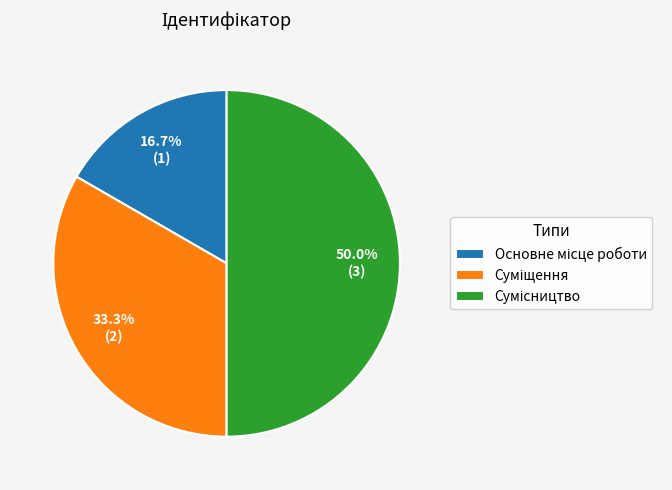

Is it true that Суміщення is 33% of the pie?

True